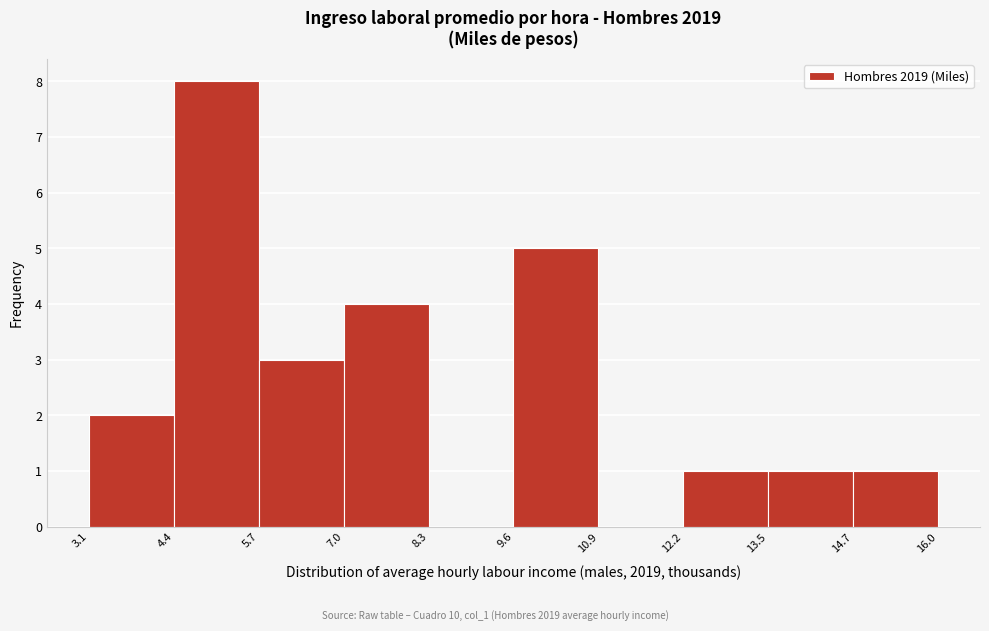

Over which range of the x-axis is the bar tallest?

4.4 to 5.7